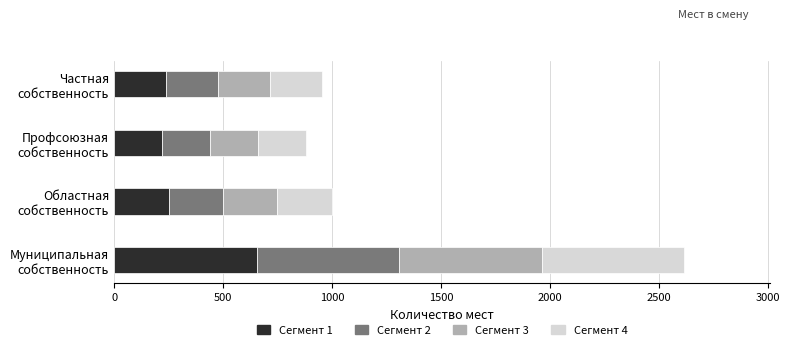

What is the maximum value for Сегмент 1?

654